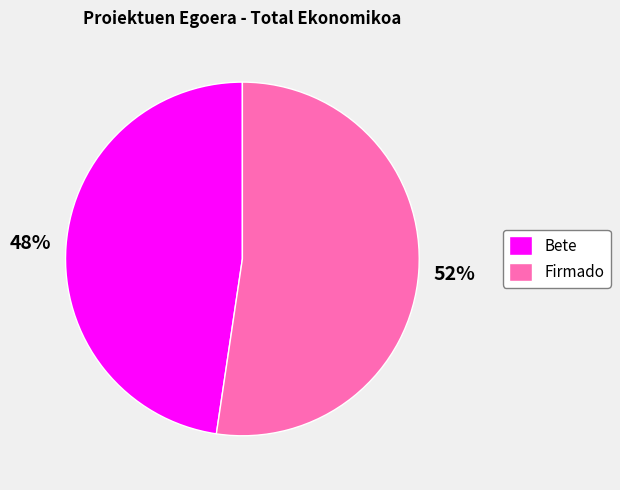

Approximately how many times larger is the value at Bete compared to Firmado?

0.9